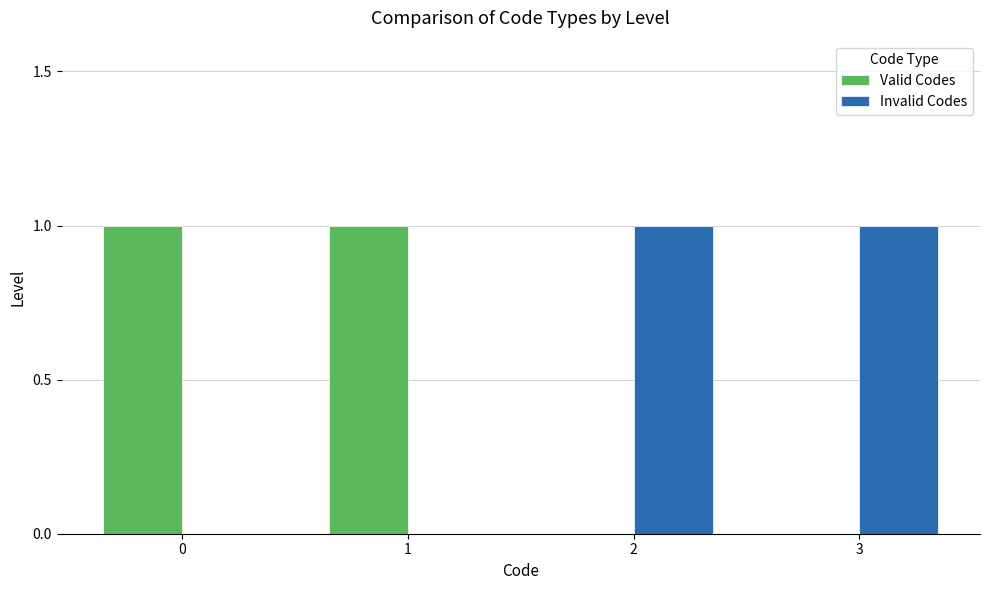

Is it true that Valid Codes equals 1 at 1?

True